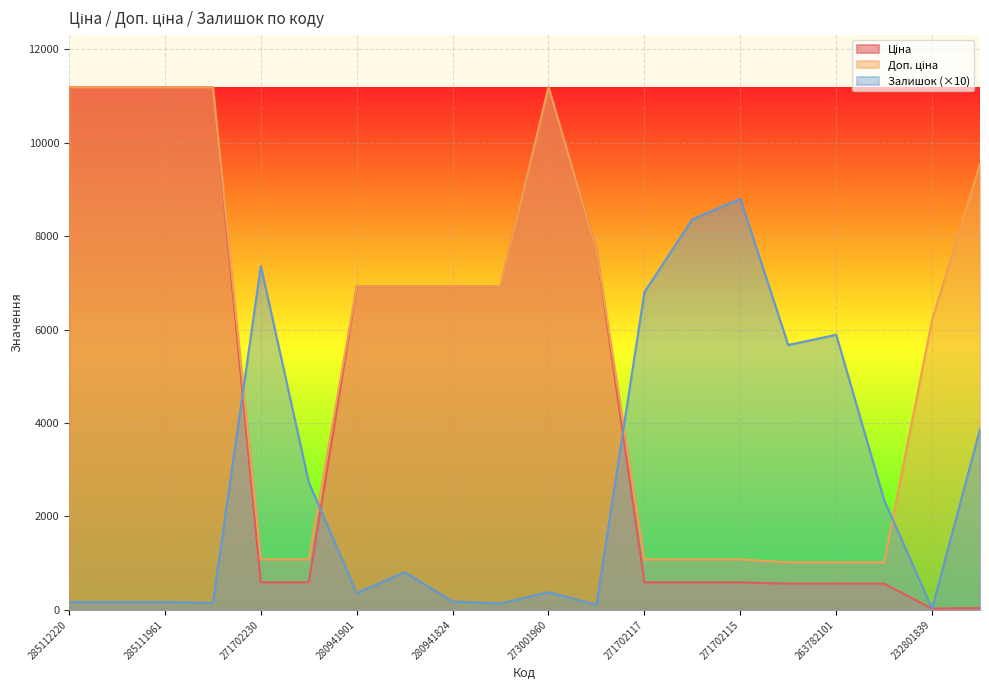

What is the difference between the highest and lowest values at 285111961?

11018.2